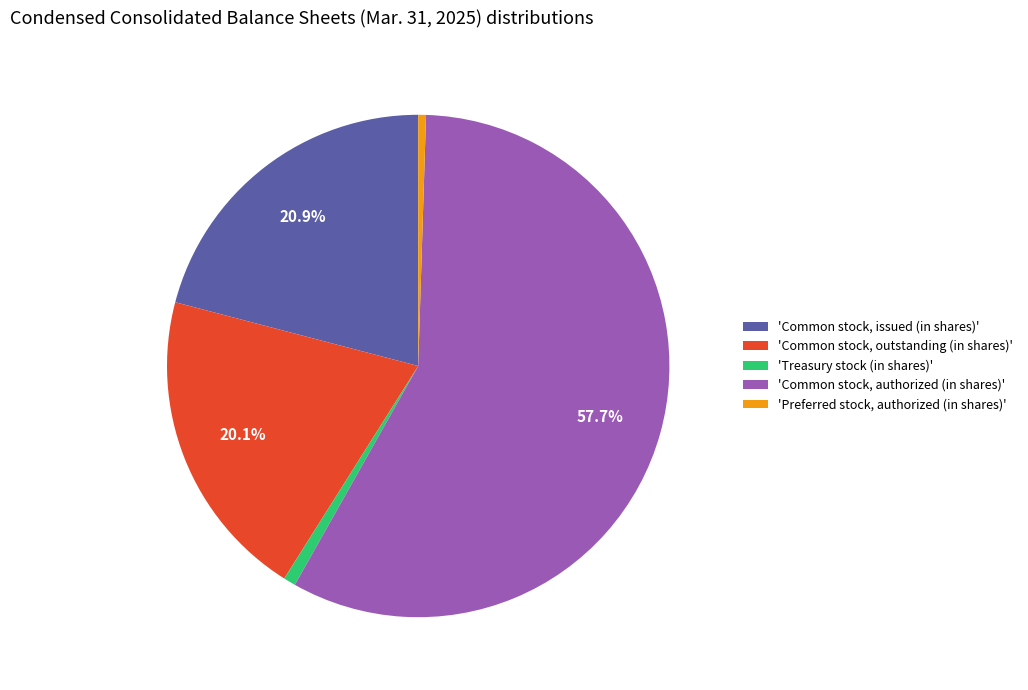

Is 'Common stock, authorized (in shares)' the majority of the pie?

Yes